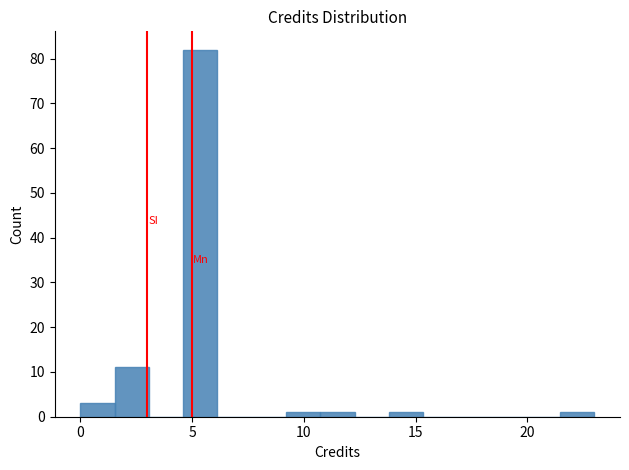

Around what value on the x-axis is the tallest bar? Give the approximate position of its centre, as read against the axis.

5.5